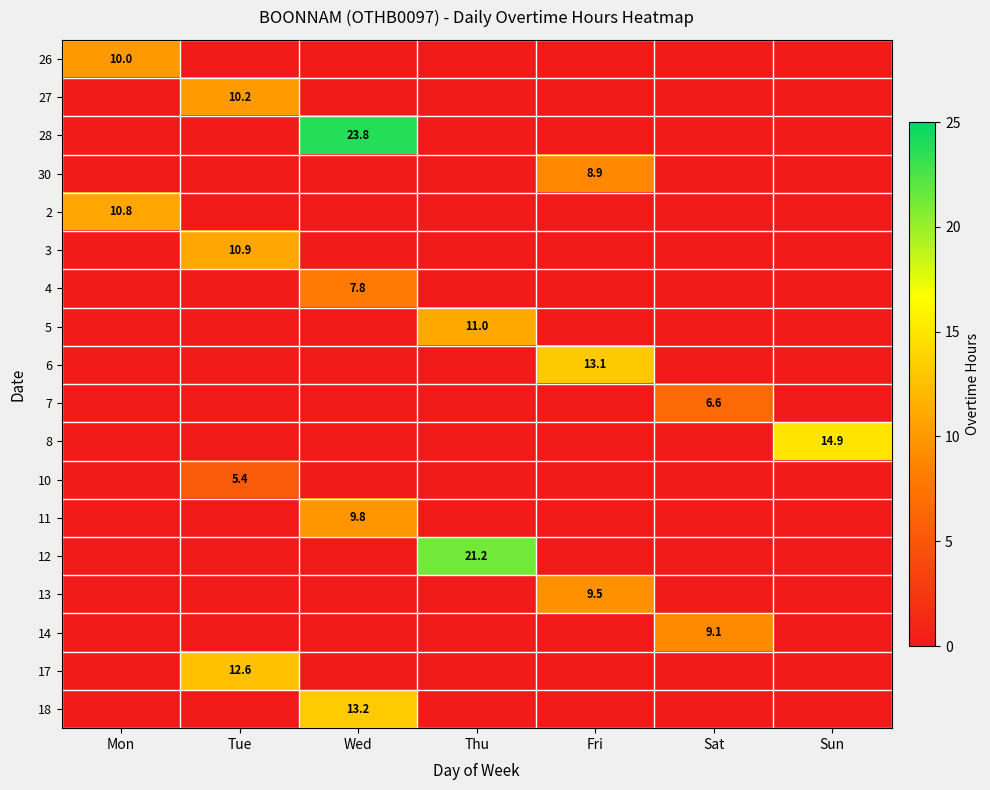

Which series has the largest total across all categories?

28